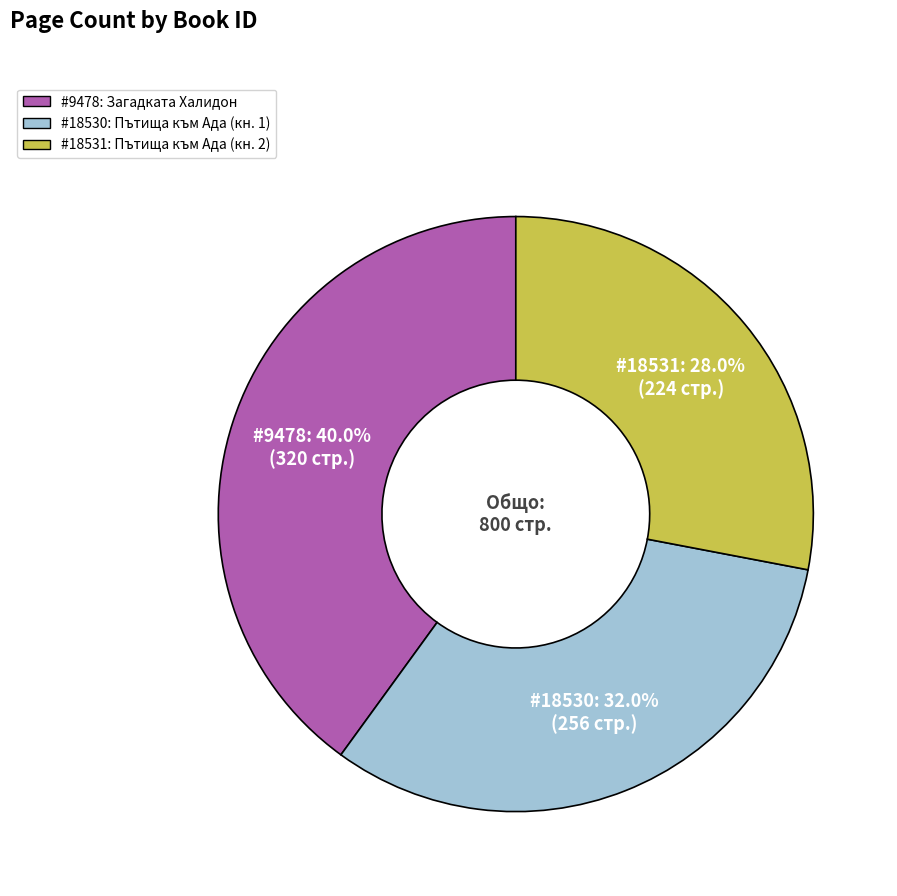

Count the number of slices in the pie.

3